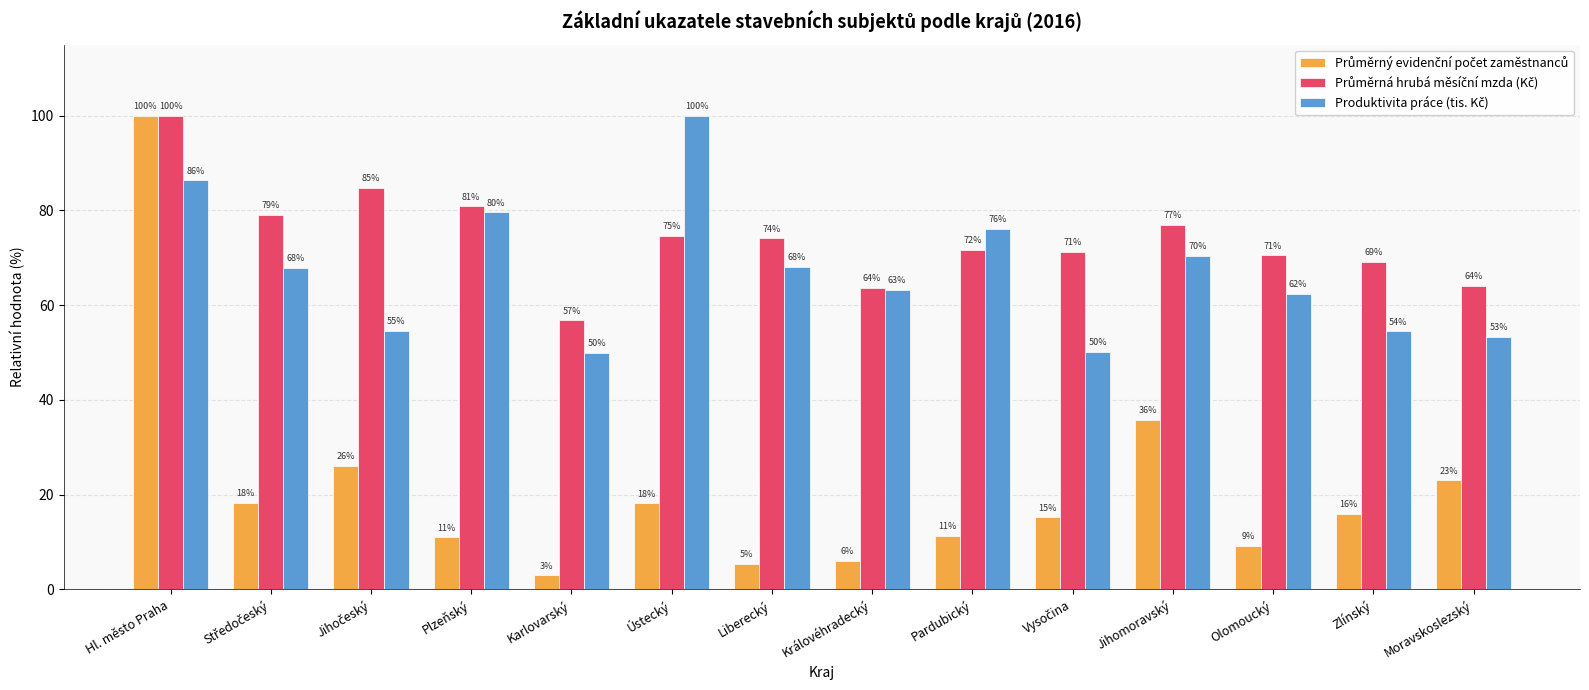

At how many categories does at least one series exceed 26?

14